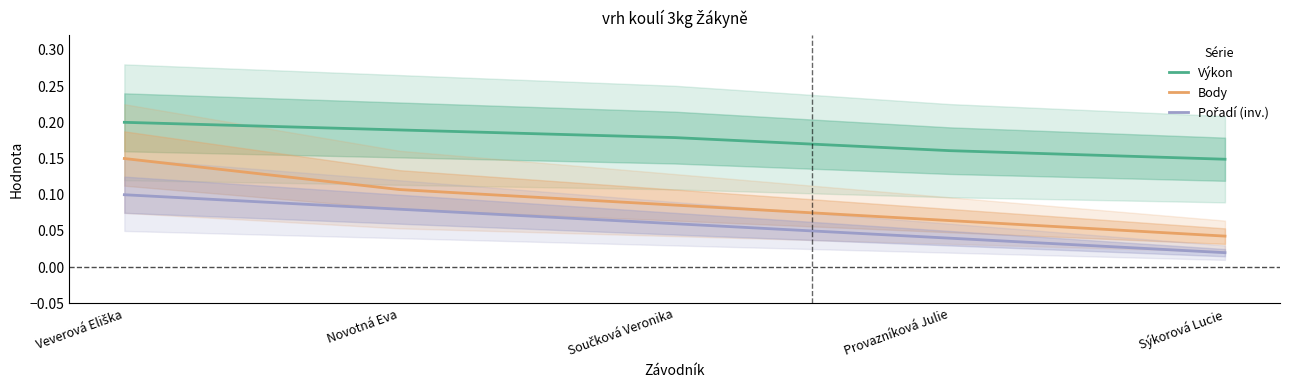

What is the sum of the Pořadí (inv.) values at Veverová Eliška and Novotná Eva?

0.2